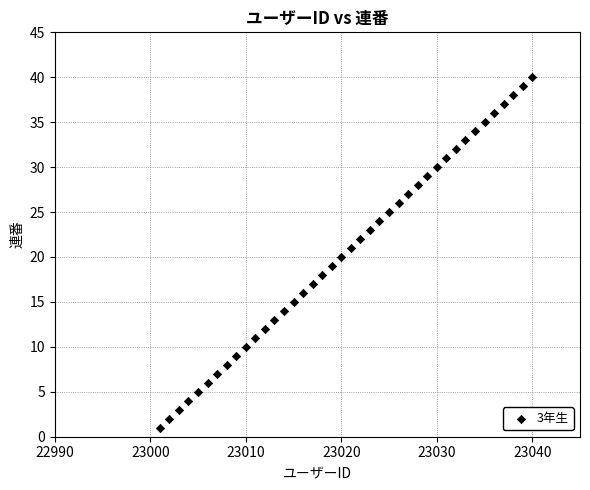

What is the range of Y values (max minus min)?

39